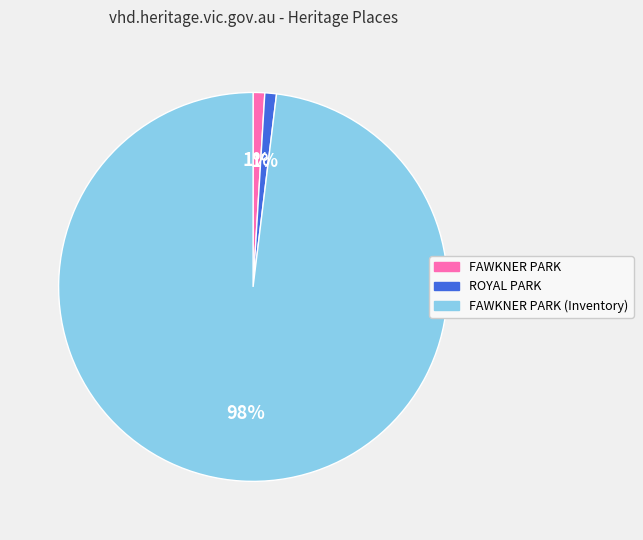

Which has a higher value, FAWKNER PARK or FAWKNER PARK (Inventory)?

FAWKNER PARK (Inventory)